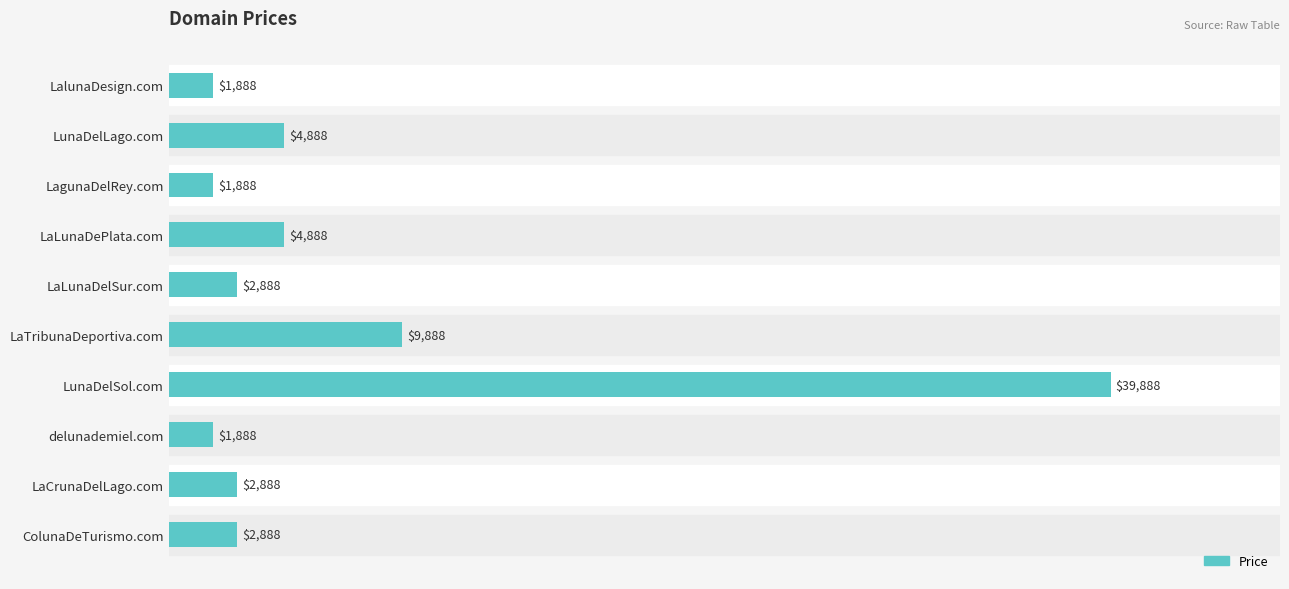

What is the greatest value displayed?

39888